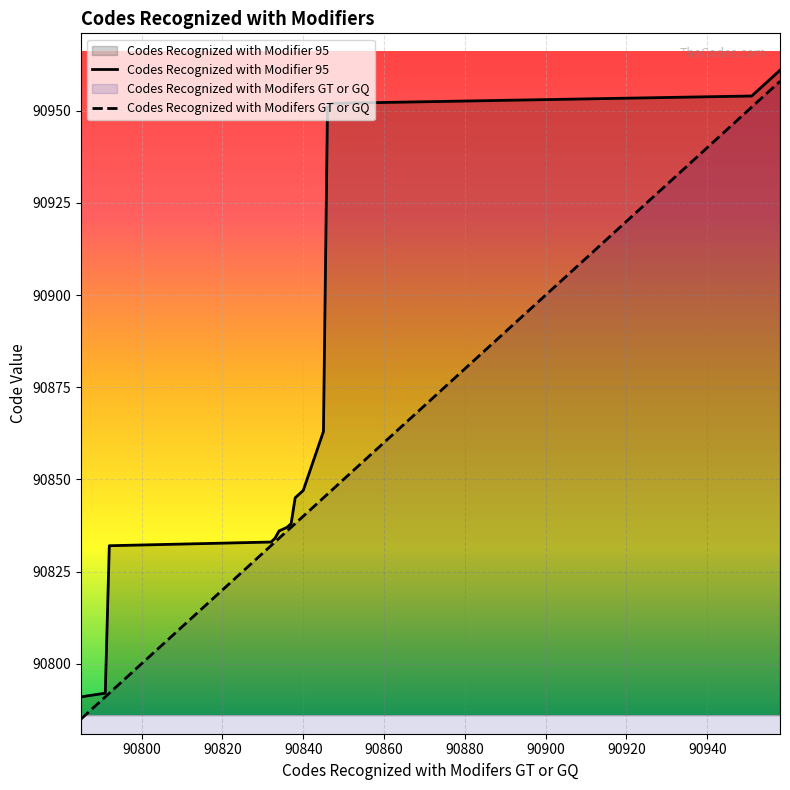

Which series has the largest range (max minus min)?

Codes Recognized with Modifers GT or GQ